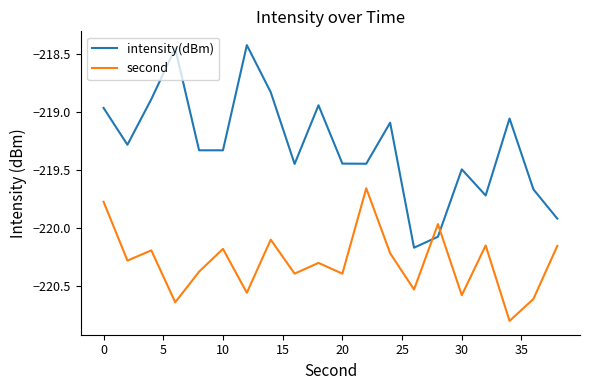

Which series has the widest spread of values?

intensity(dBm)